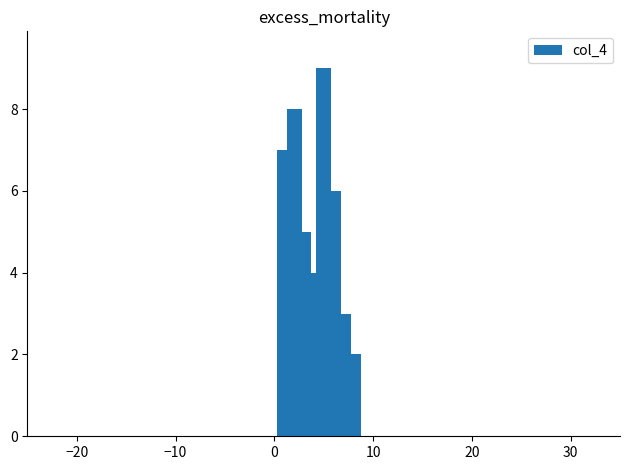

The value at 8 is 6. True or false?

False